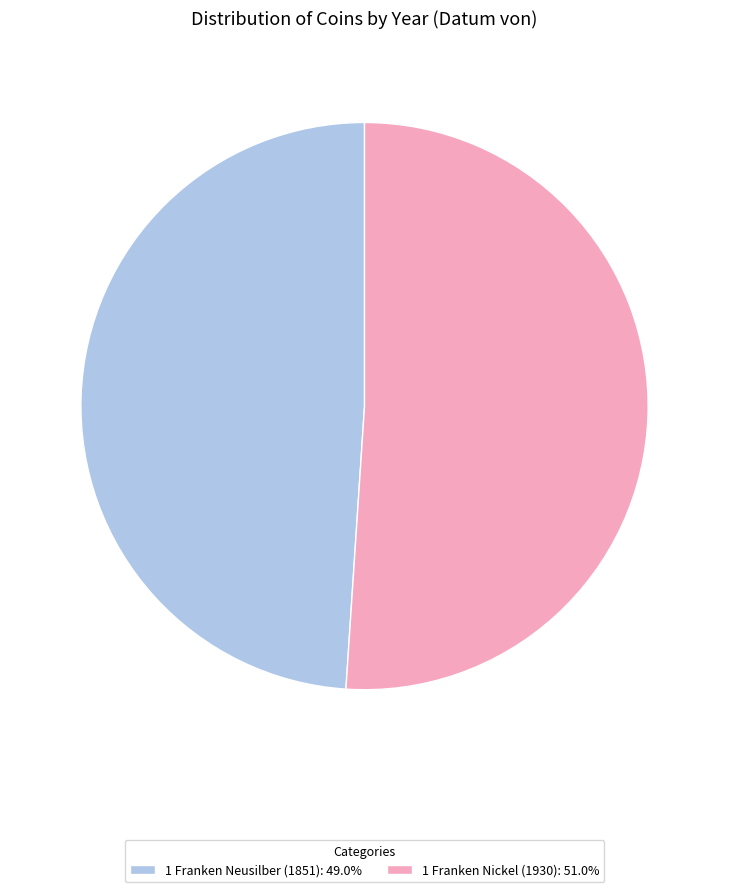

True or false: 1 Franken Neusilber (1851) accounts for 61% of the total.

False